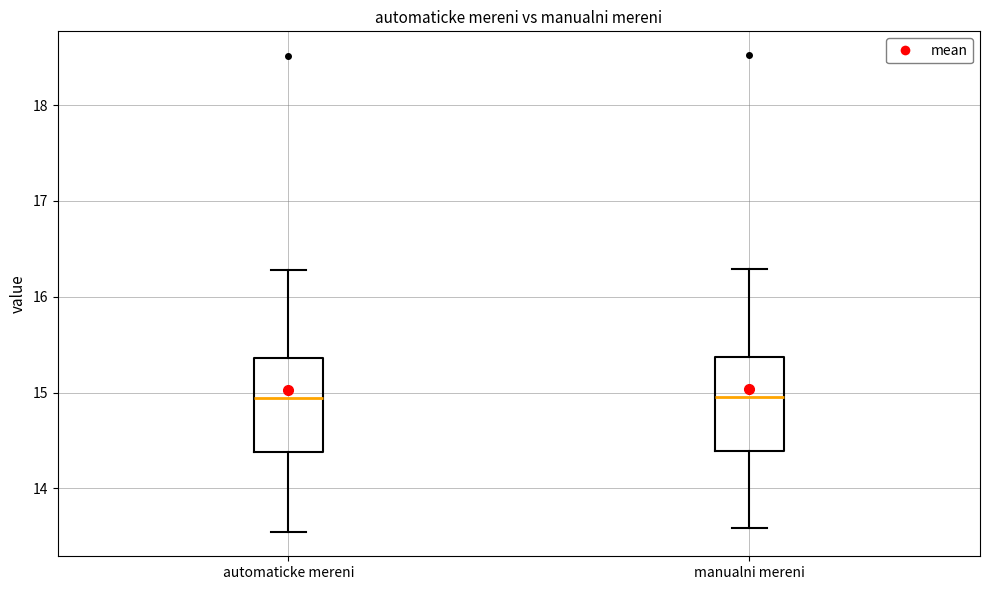

Reading left to right, read every box against the y-axis: the position of its median line, the range the box covers, and the ends of its whiskers. The values are not printed on the chart, so give them approximately, as read against the axis.

automaticke mereni: median 14.9, box 14.4 to 15.4, whiskers 13.5 to 16.3
manualni mereni: median 15.0, box 14.4 to 15.4, whiskers 13.6 to 16.3